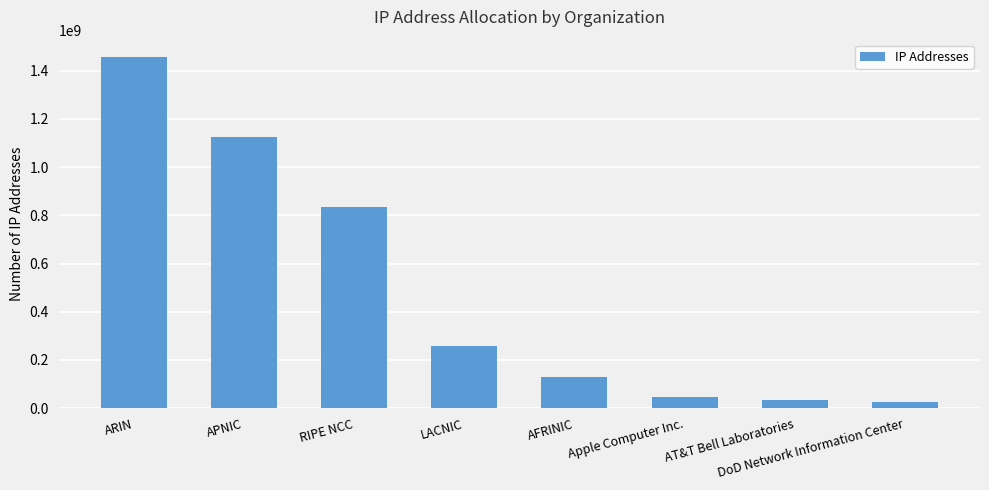

Reading left to right, transcribe all the data shown in this chart.

1456058292	1127032759	833578076	256741548	129477274	47122688	34573593	27133440